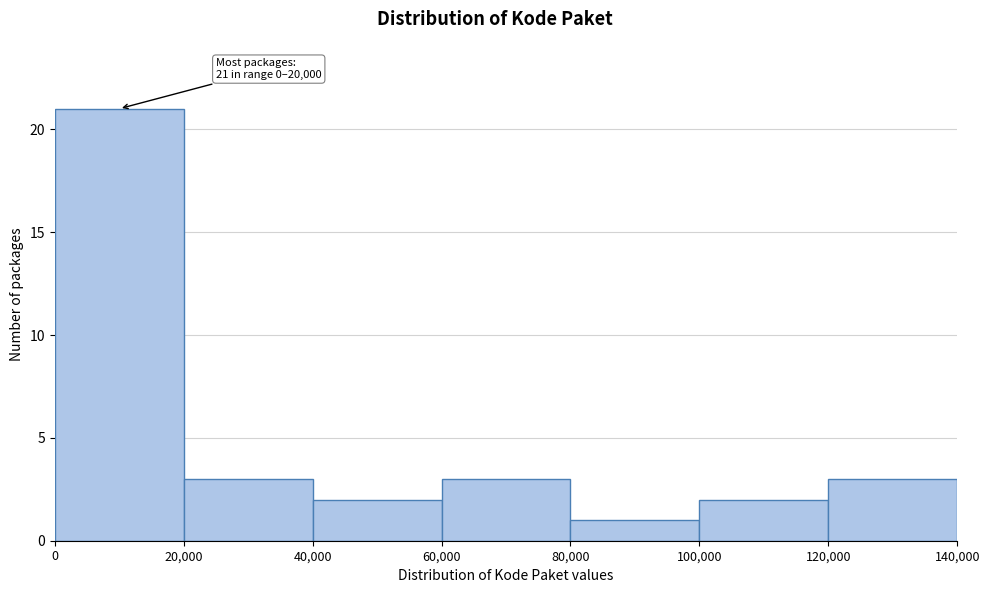

Over which range of the x-axis is the bar tallest?

0 to 20,000